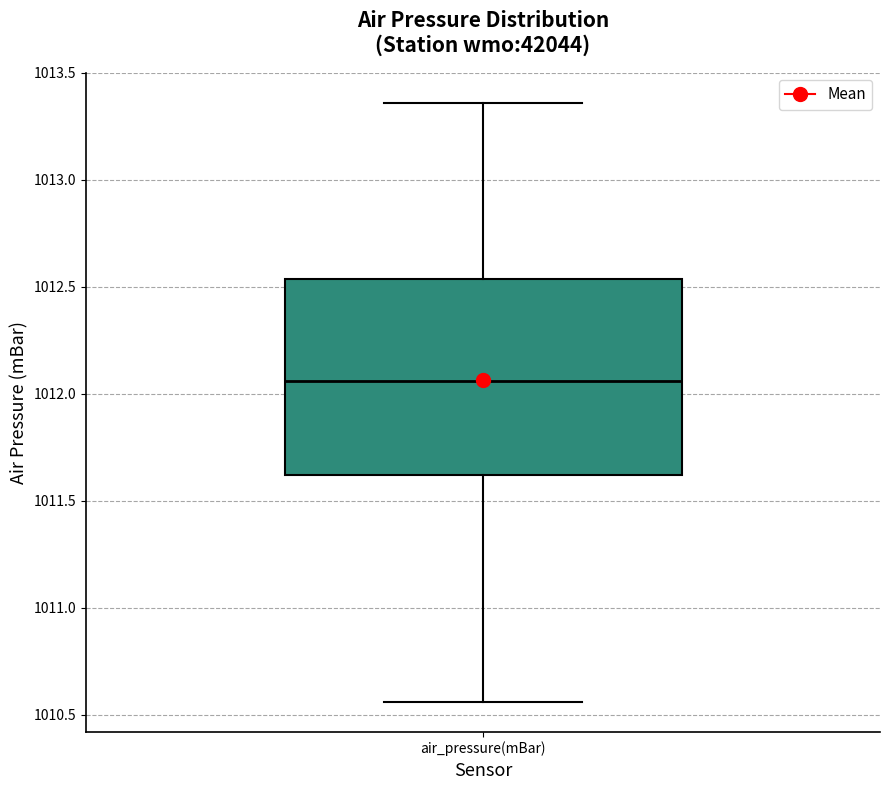

Read this box plot against the y-axis: the position of the median line, the range covered by the box, and the ends of both whiskers. The values are not printed on the chart, so give them approximately, as read against the axis.

median 1012.05, box 1011.60 to 1012.55, whiskers 1010.55 to 1013.35